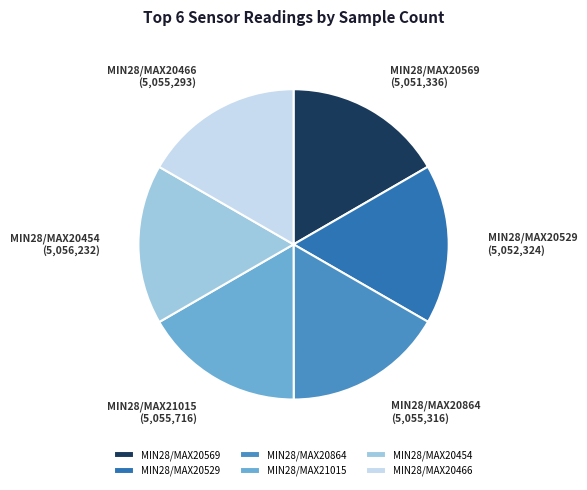

The MIN28/MAX20466 slice represents 17% of the pie. True or false?

True